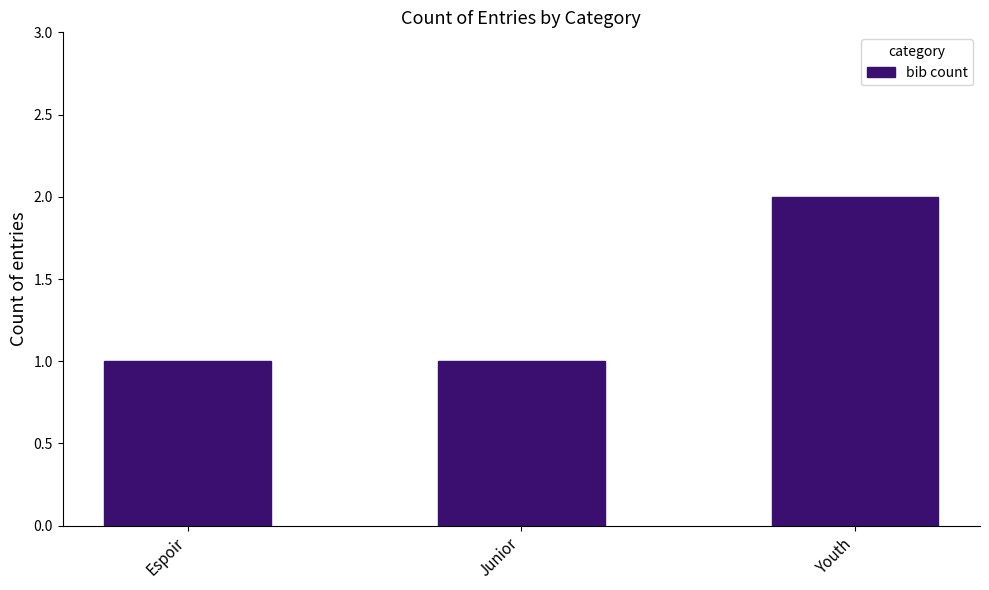

What is the approximate value at Junior?

1